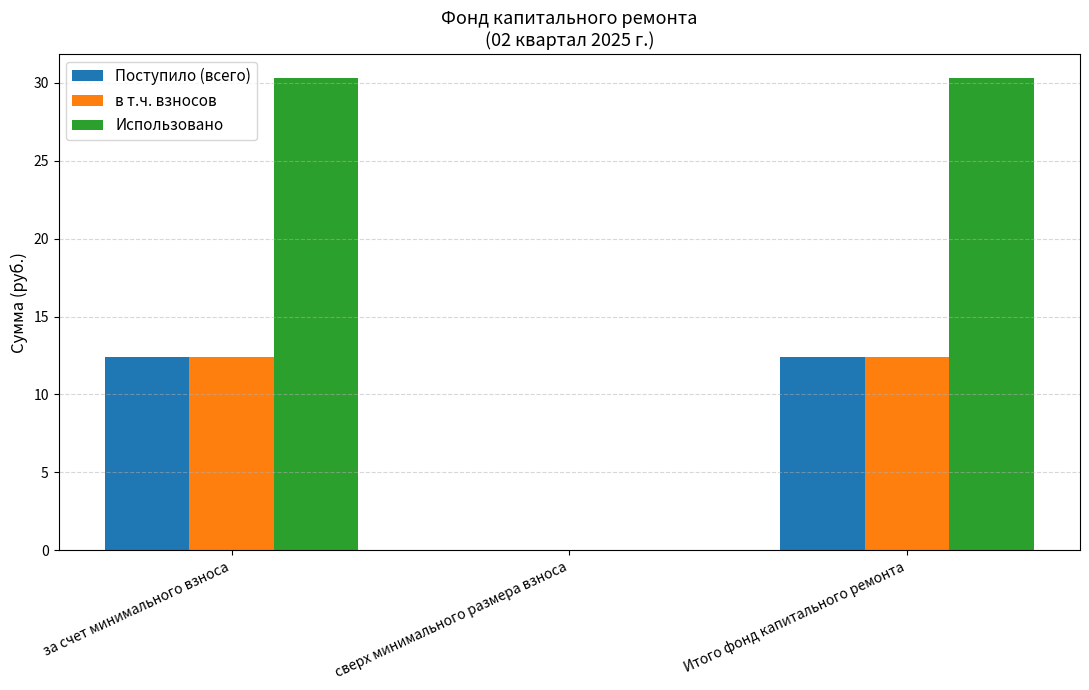

What are all the series names shown in the legend?

Поступило (всего), в т.ч. взносов, Использовано